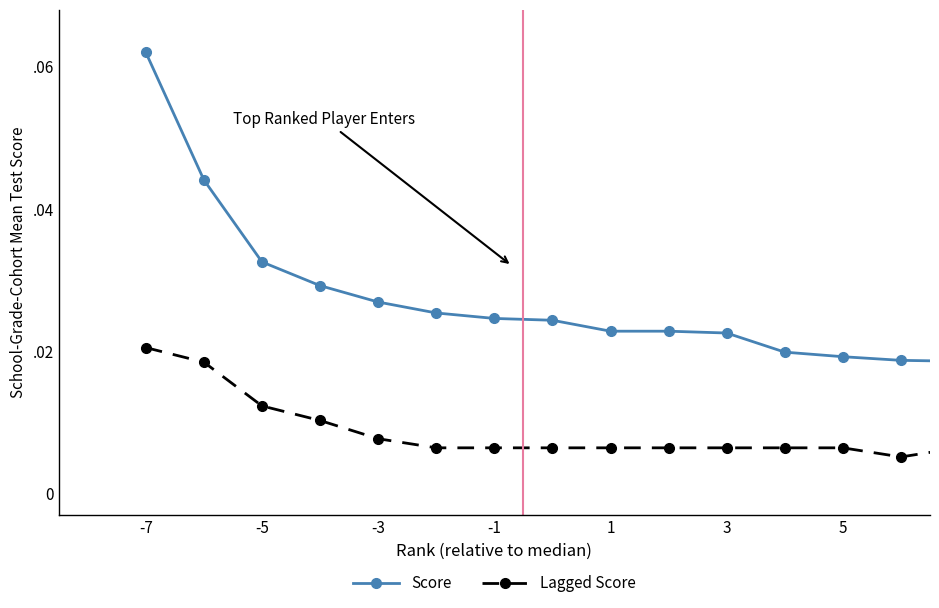

List the series in order of their peak value, lowest first.

Lagged Score, Score